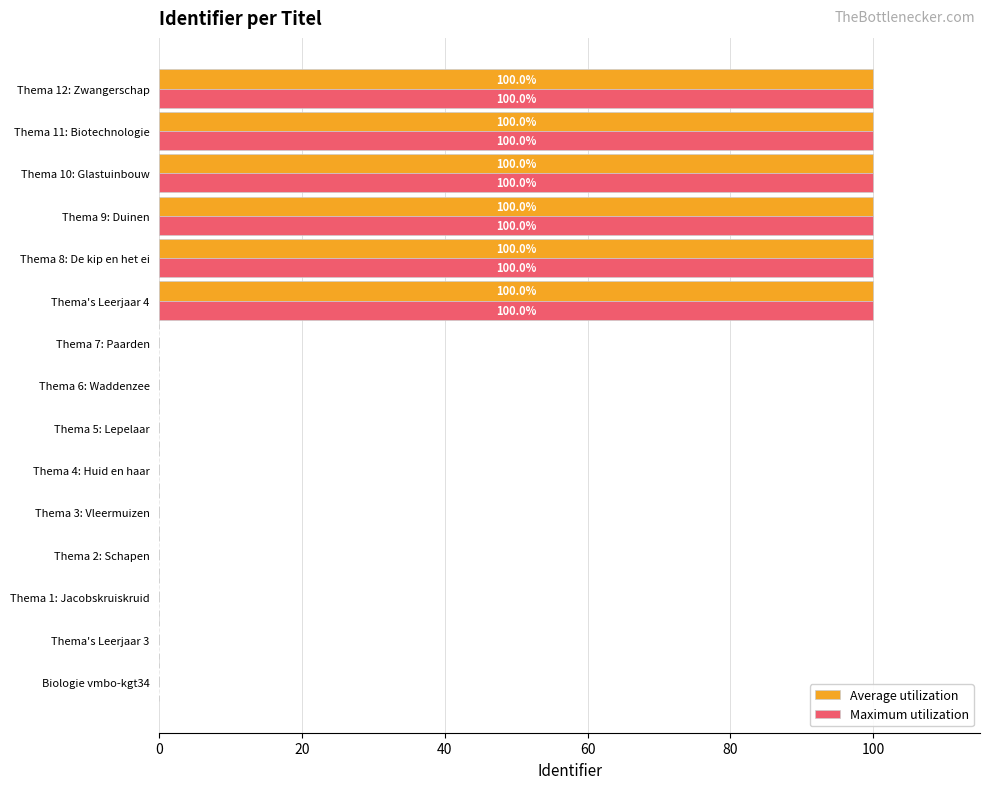

What is the sum of the Maximum utilization values at Thema 5: Lepelaar and Thema 8: De kip en het ei?

100.0